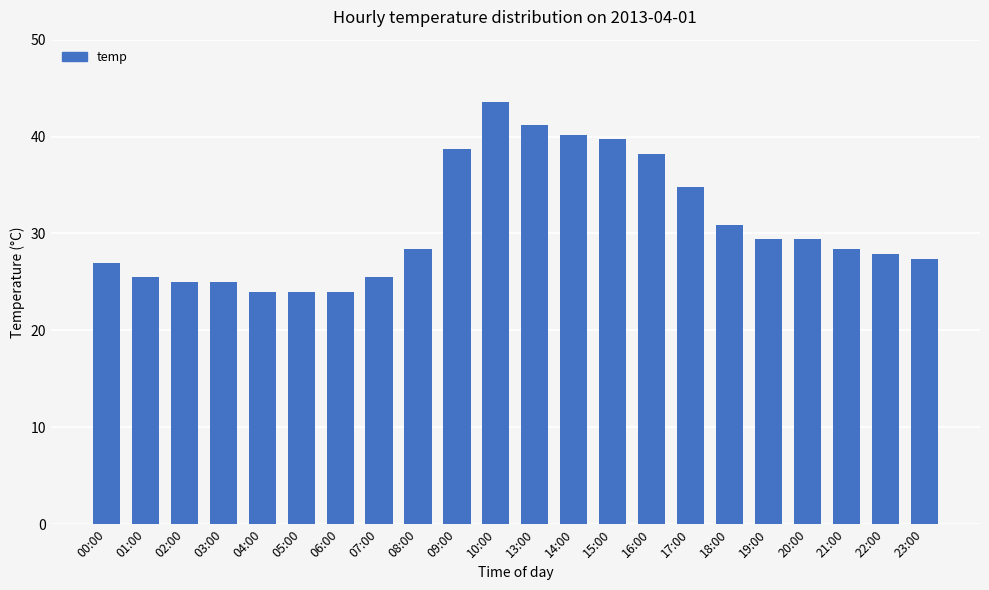

At which label does the data first exceed 28?

08:00